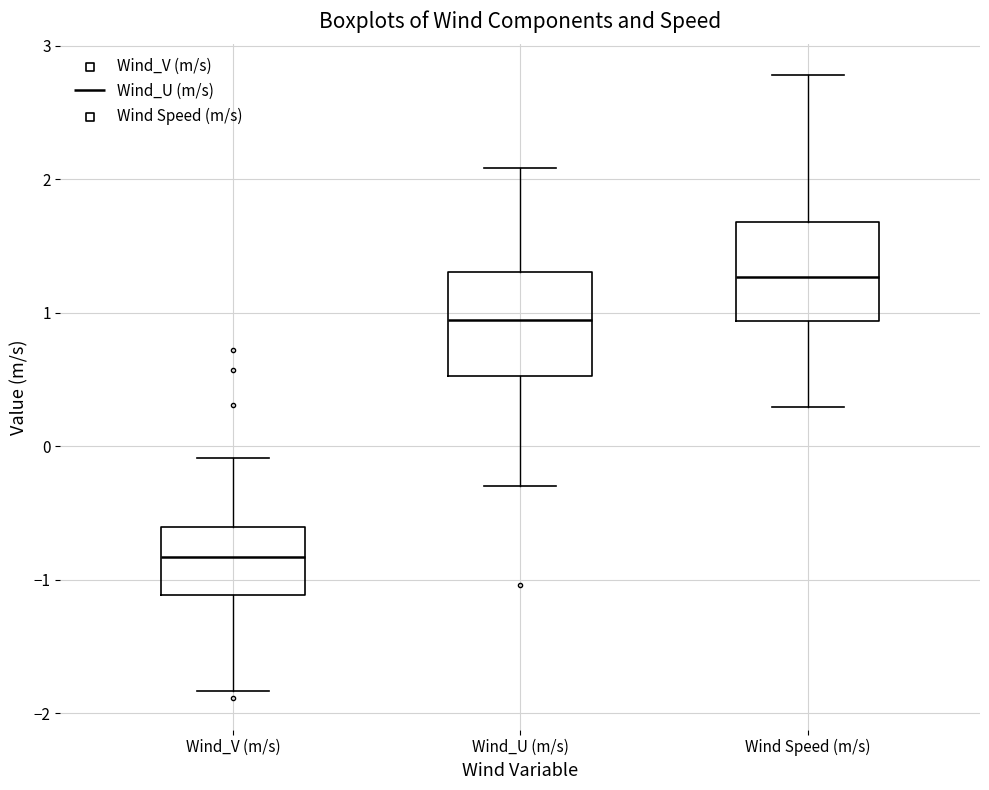

Reading left to right, transcribe this box plot: for each box, give where its median line is, the range the box spans, and where its two whiskers end, as read against the y-axis. The values are not printed on the chart, so give them approximately, as read against the axis.

Wind_V (m/s): median -0.8, box -1.1 to -0.6, whiskers -1.8 to -0.1
Wind_U (m/s): median 0.9, box 0.5 to 1.3, whiskers -0.3 to 2.1
Wind Speed (m/s): median 1.3, box 0.9 to 1.7, whiskers 0.3 to 2.8